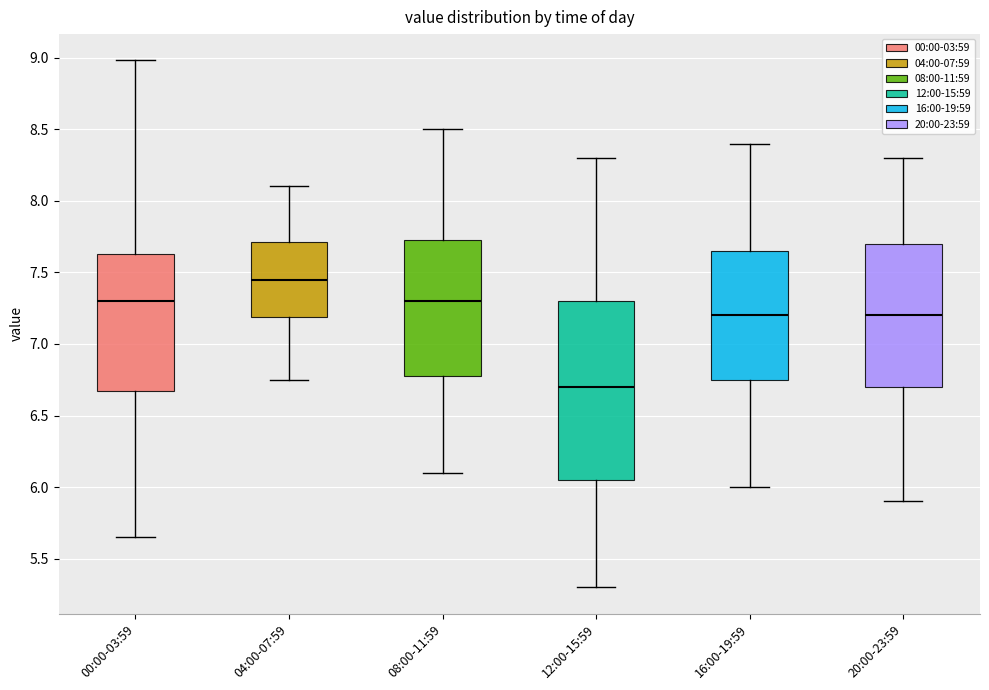

Comparing the boxes themselves (not the whiskers), which one is the tallest?

12:00-15:59